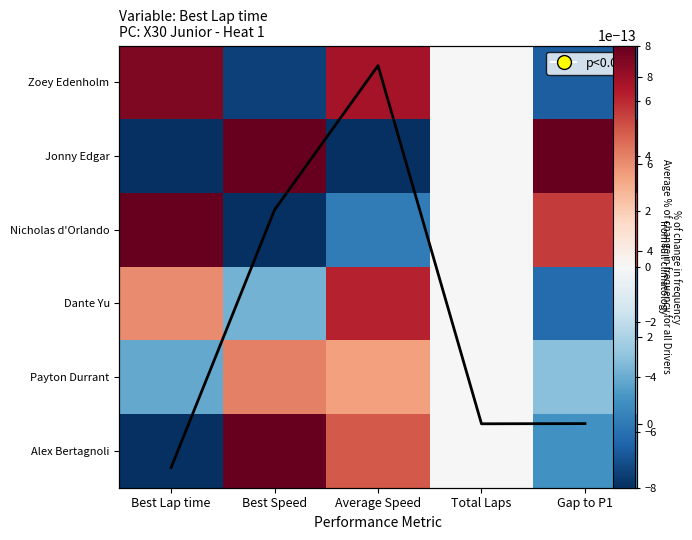

Which category has the highest value across all series?

Gap to P1